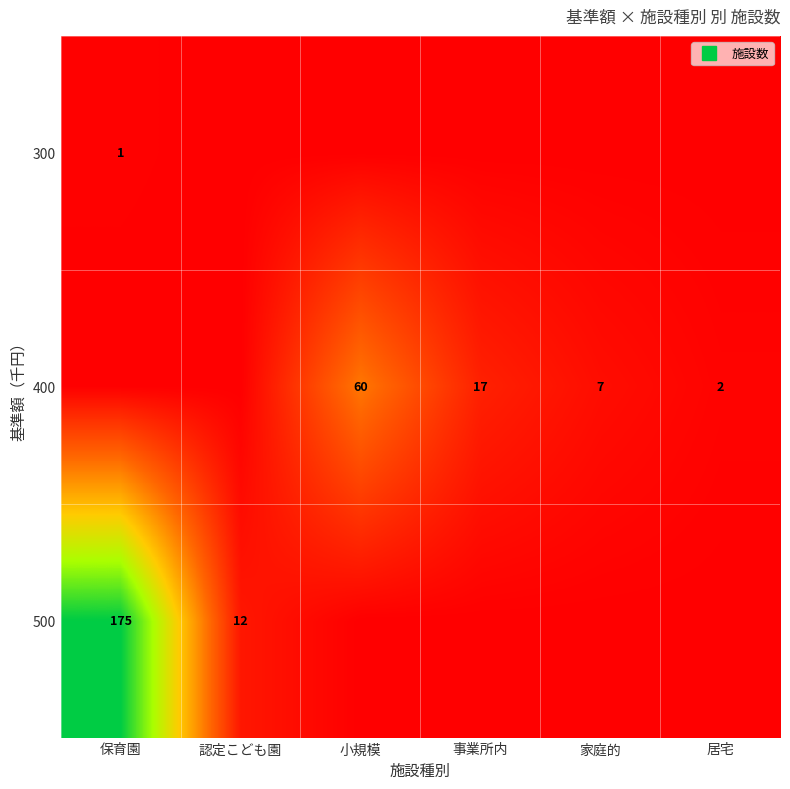

Is the value of 300 at 家庭的 greater than the value of 500 at 居宅?

No